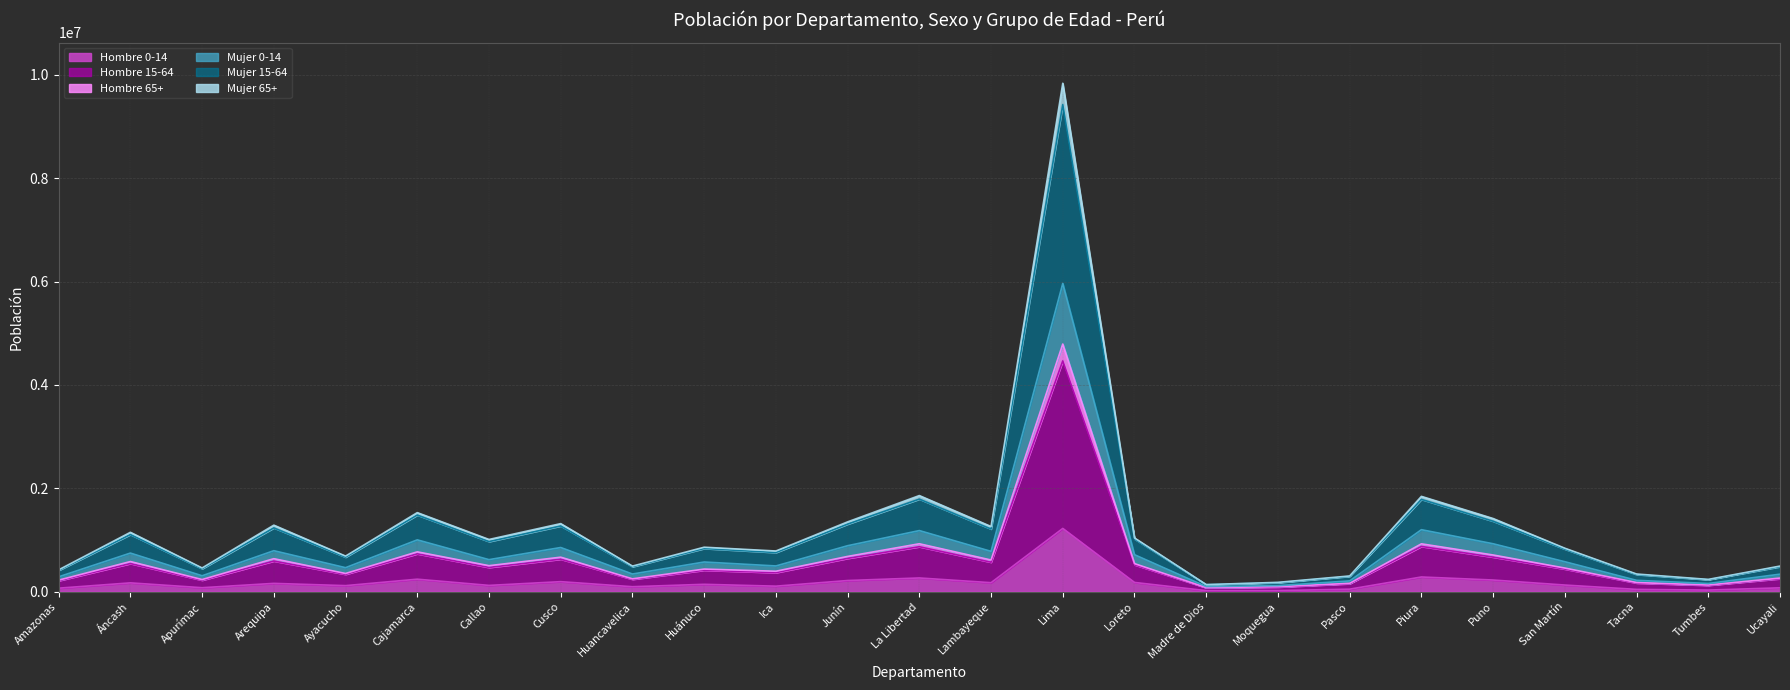

At which label does Hombre 0-14 reach its peak?

Lima